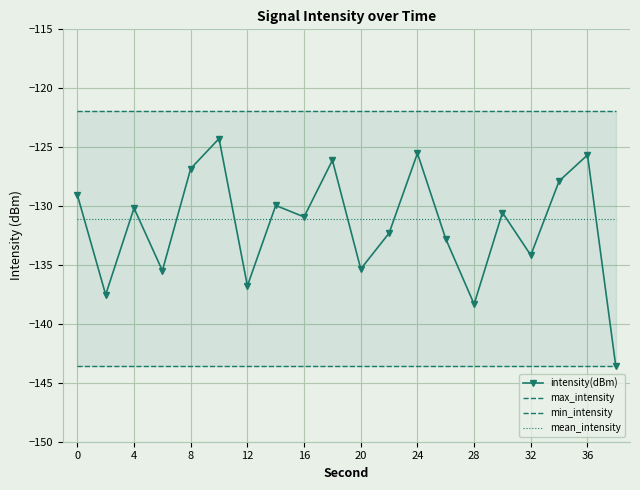

What is the lowest value of the intensity(dBm) series?

-143.6